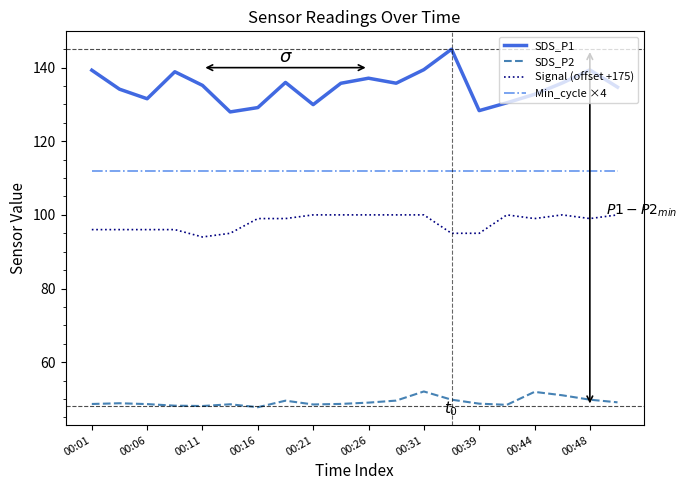

What is the minimum value shown in the chart?

47.8